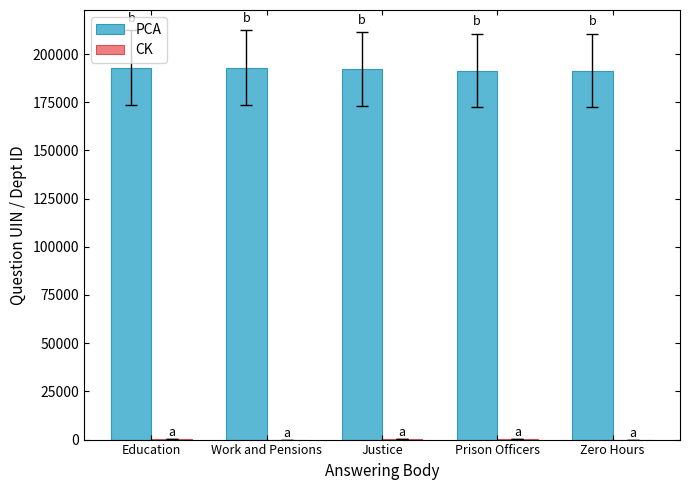

Is it true that PCA equals 191421 at Zero Hours?

True